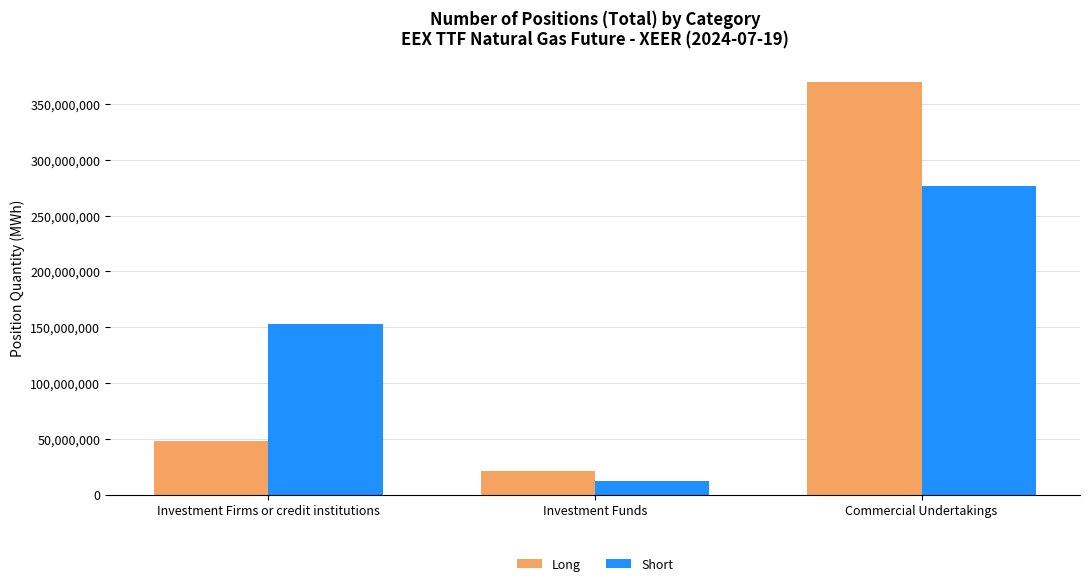

Which label corresponds to the largest value in the chart?

Commercial Undertakings